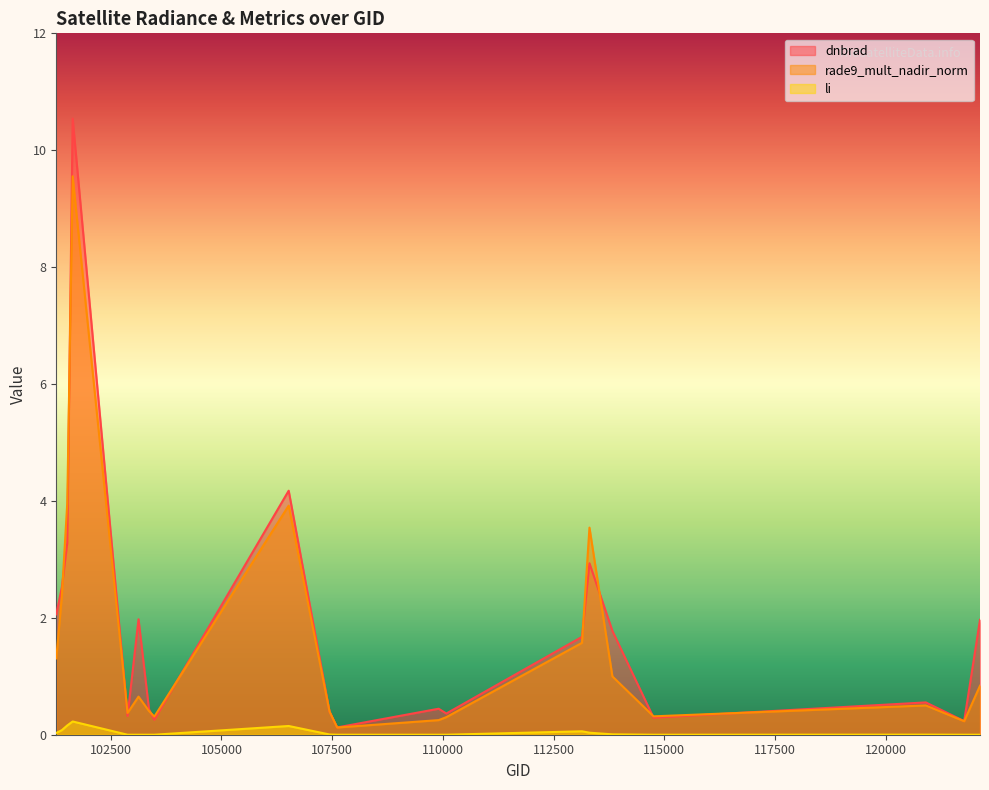

Reading left to right, what are all the values shown in this chart?

dnbrad: 101270=2.1	101395=2.5	101518=3.3	101640=10.5	102879=0.3	103127=2.0	103364=0.4	103484=0.3	106518=4.2	107440=0.4	107613=0.1	109905=0.4	110078=0.4	113141=1.7	113310=2.9	113828=1.8	114757=0.3	120905=0.6	121771=0.2	122129=2.0
rade9_mult_nadir_norm: 101270=1.3	101395=2.4	101518=4.0	101640=9.6	102879=0.4	103127=0.7	103364=0.4	103484=0.3	106518=3.9	107440=0.4	107613=0.1	109905=0.2	110078=0.3	113141=1.6	113310=3.5	113828=1.0	114757=0.3	120905=0.5	121771=0.2	122129=0.8
li: 101270=0.0	101395=0.1	101518=0.2	101640=0.2	102879=0.0	103127=0.0	103364=0.0	103484=0.0	106518=0.1	107440=0.0	107613=0.0	109905=0.0	110078=0.0	113141=0.1	113310=0.0	113828=0.0	114757=0.0	120905=0.0	121771=0.0	122129=0.0